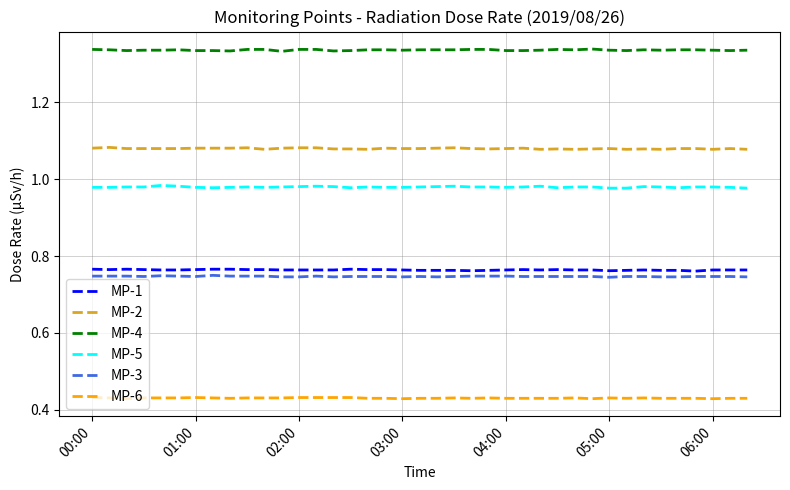

True or false: MP-1 and MP-3 cross at least once.

False